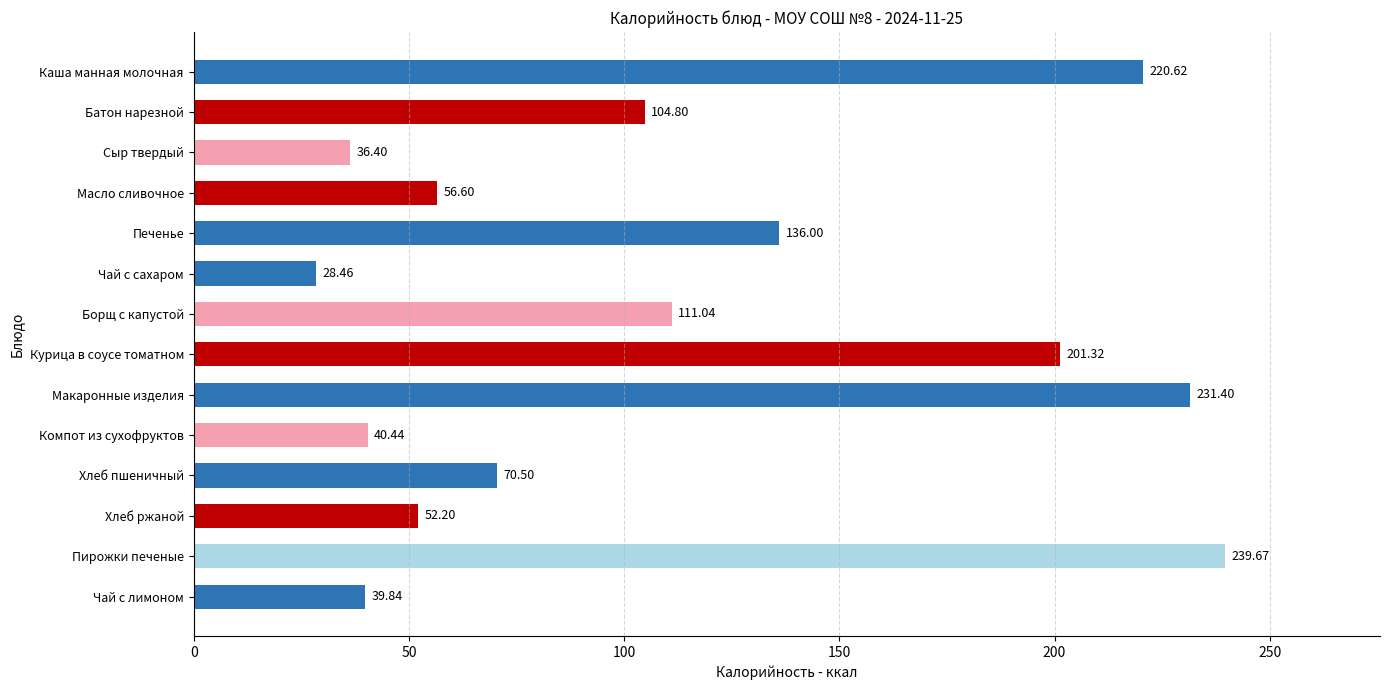

Which category has the lowest value across all series?

Чай с сахаром